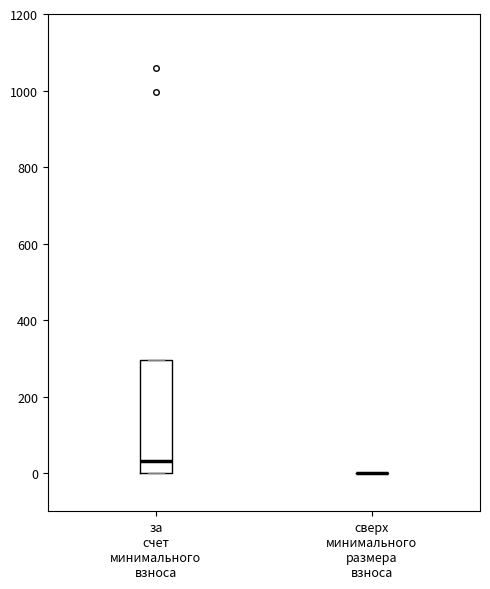

Reading left to right, transcribe this box plot: for each box, give where its median line is, the range the box spans, and where its two whiskers end, as read against the y-axis. The values are not printed on the chart, so give them approximately, as read against the axis.

за счет минимального взноса: median 40, box 0 to 300, whiskers 0 to 300
сверх минимального размера взноса: box collapsed to a line at 0, whiskers 0 to 0